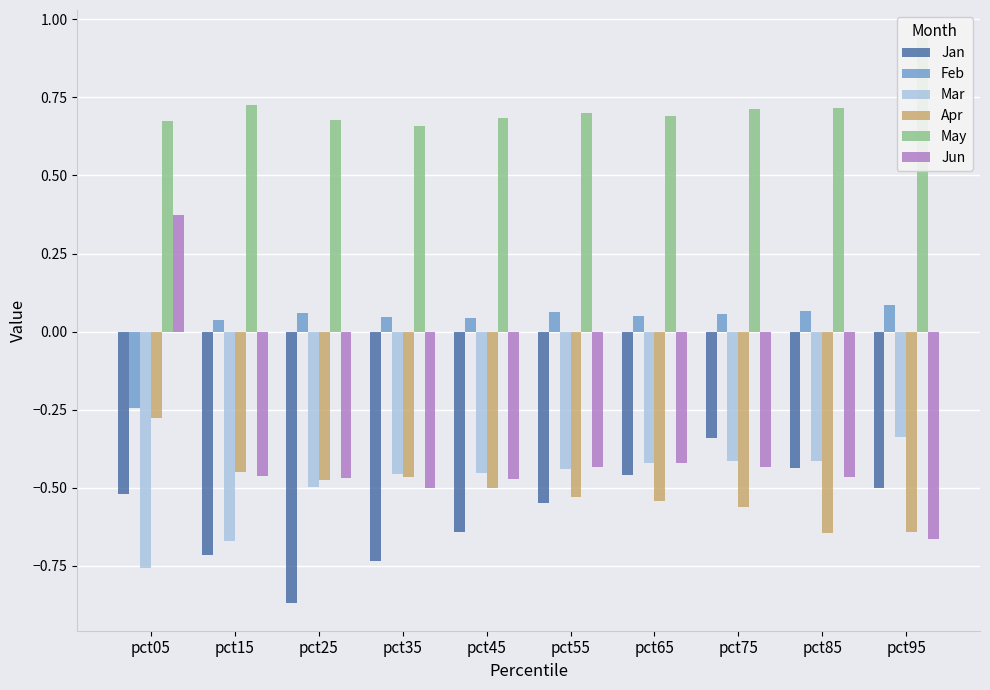

Between pct65 and pct25, which is larger?

pct65